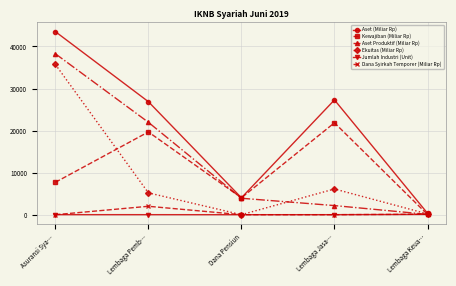

The value of Aset (Miliar Rp) at Lembaga Jasa… is 17992.1. True or false?

False